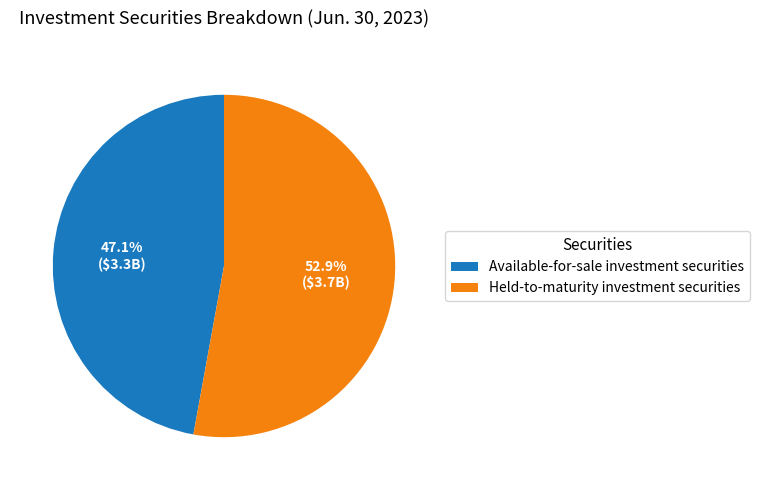

Combined, what portion of the pie is Held-to-maturity investment securities and Available-for-sale investment securities?

100.0%